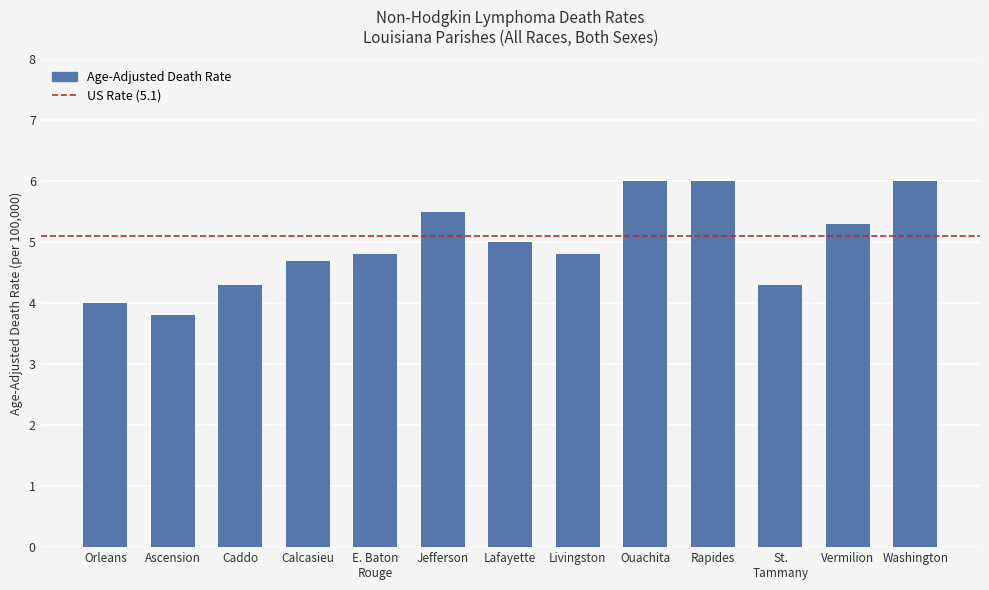

Between Calcasieu and Orleans, which is larger?

Calcasieu